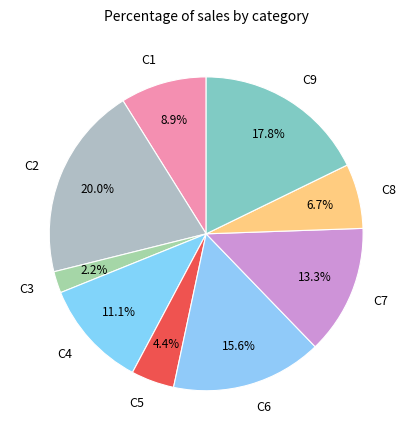

Rank the categories by value from highest to lowest.

C2, C9, C6, C7, C4, C1, C8, C5, C3